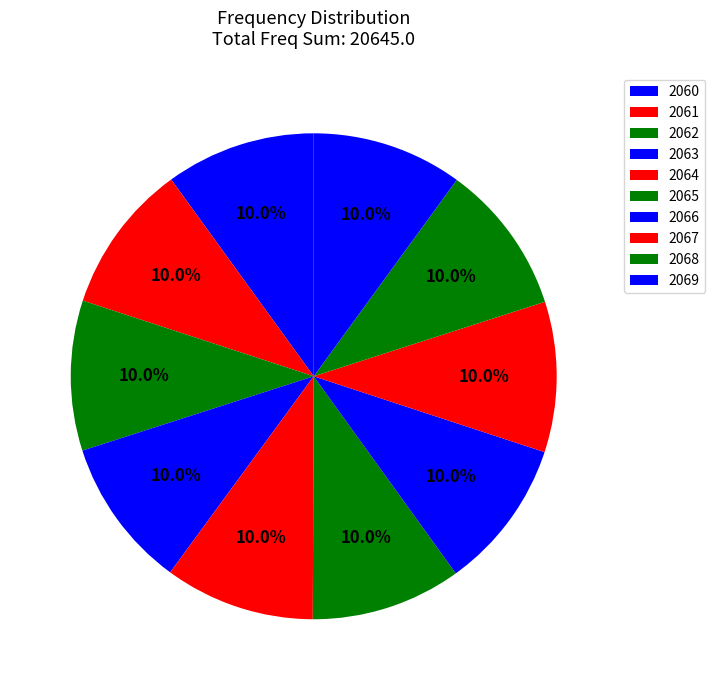

Count the number of slices in the pie.

10